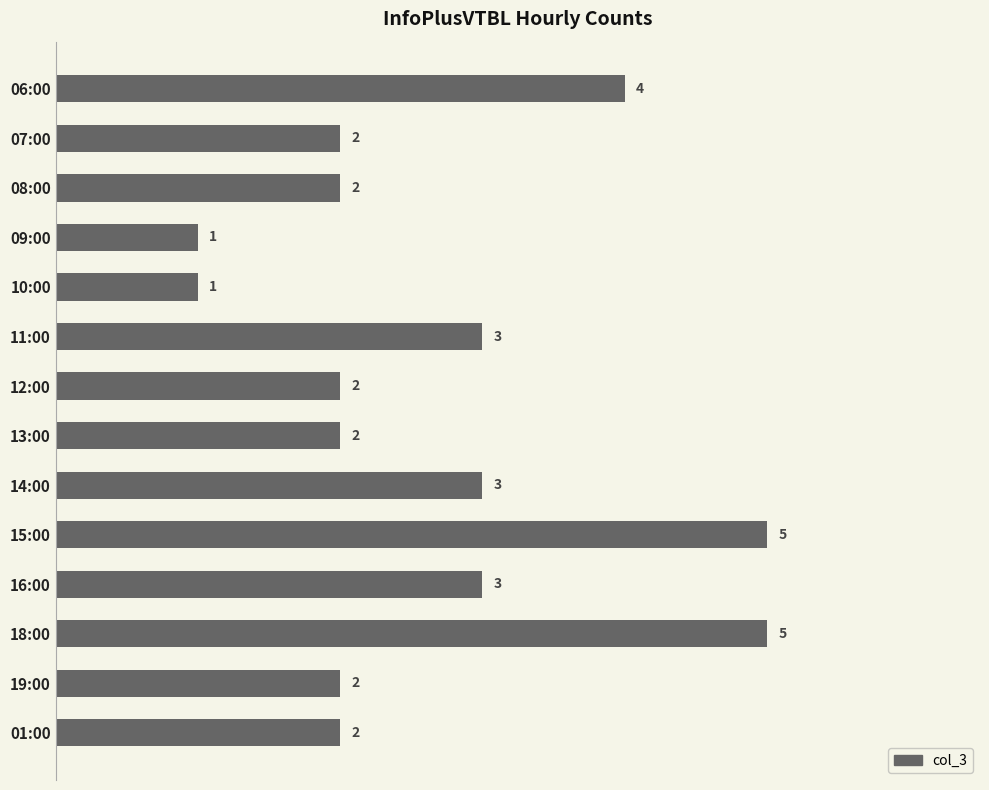

What is the greatest value displayed?

5